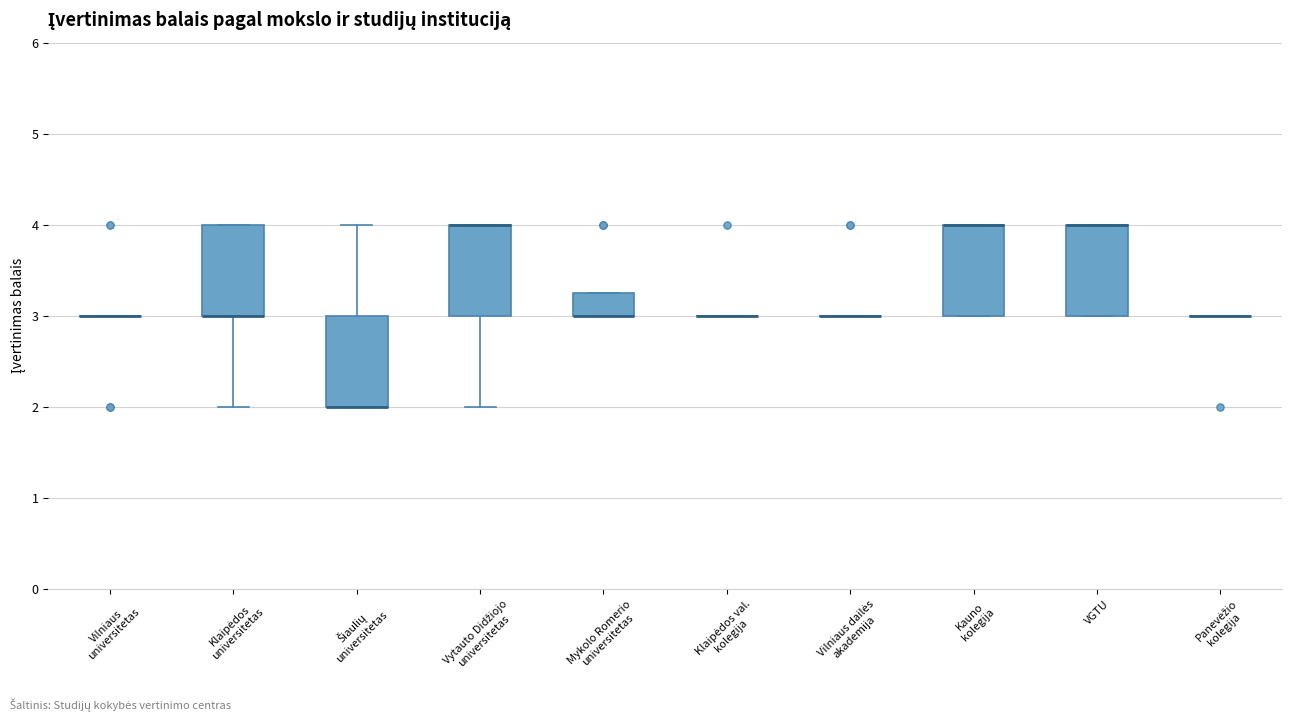

Reading left to right, transcribe this box plot: for each box, give where its median line is, the range the box spans, and where its two whiskers end, as read against the y-axis. The values are not printed on the chart, so give them approximately, as read against the axis.

Vilniaus universitetas: box collapsed to a line at 3.0, whiskers 3.0 to 3.0
Klaipėdos universitetas: median 3.0 (drawn on the box's lower edge), box 3.0 to 4.0, whiskers 2.0 to 4.0
Šiaulių universitetas: median 2.0 (drawn on the box's lower edge), box 2.0 to 3.0, whiskers 2.0 to 4.0
Vytauto Didžiojo universitetas: median 4.0 (drawn on the box's upper edge), box 3.0 to 4.0, whiskers 2.0 to 4.0
Mykolo Romerio universitetas: median 3.0 (drawn on the box's lower edge), box 3.0 to 3.3, whiskers 3.0 to 3.3
Klaipėdos val. kolegija: box collapsed to a line at 3.0, whiskers 3.0 to 3.0
Vilniaus dailės akademija: box collapsed to a line at 3.0, whiskers 3.0 to 3.0
Kauno kolegija: median 4.0 (drawn on the box's upper edge), box 3.0 to 4.0, whiskers 3.0 to 4.0
VGTU: median 4.0 (drawn on the box's upper edge), box 3.0 to 4.0, whiskers 3.0 to 4.0
Panevėžio kolegija: box collapsed to a line at 3.0, whiskers 3.0 to 3.0